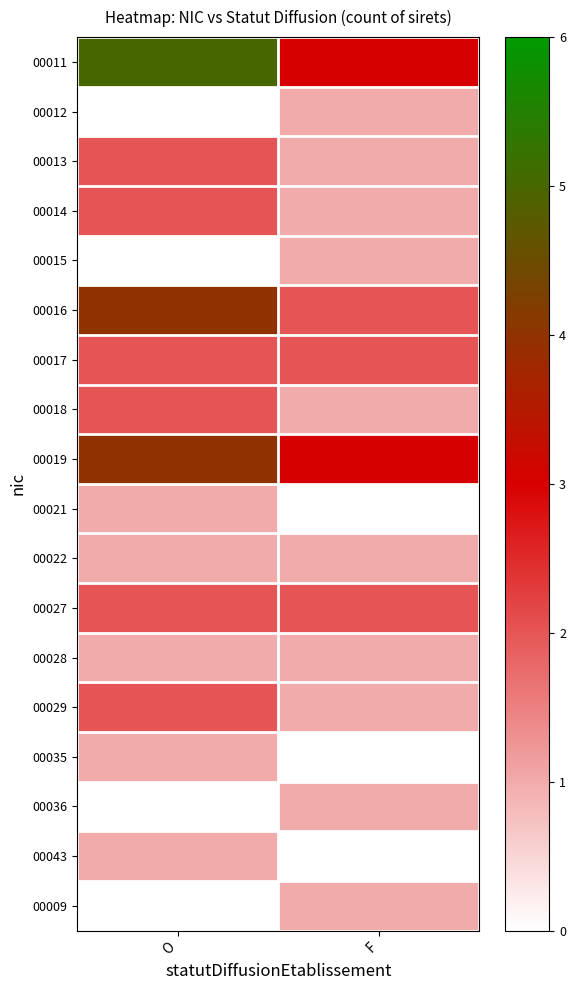

What is the total value across all series at F?

22